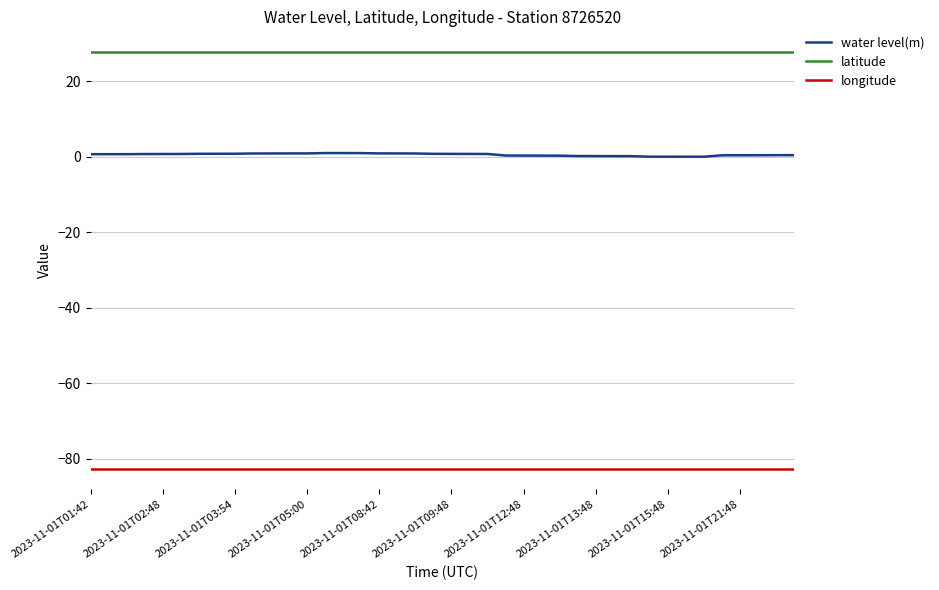

Which series has the largest total across all categories?

latitude